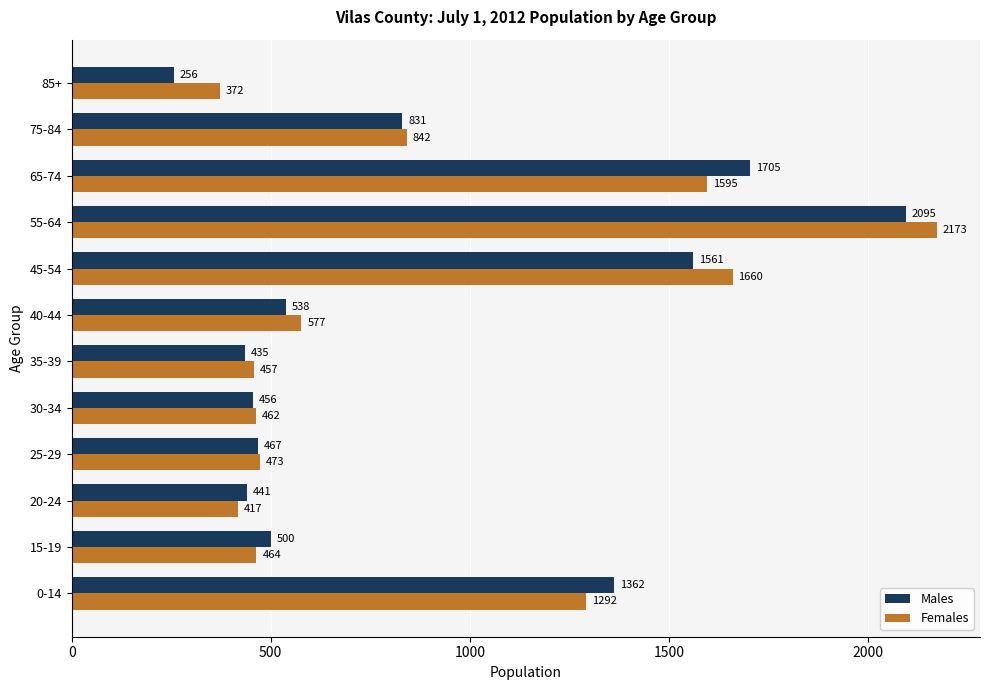

What is the sum of all Females values?

10784